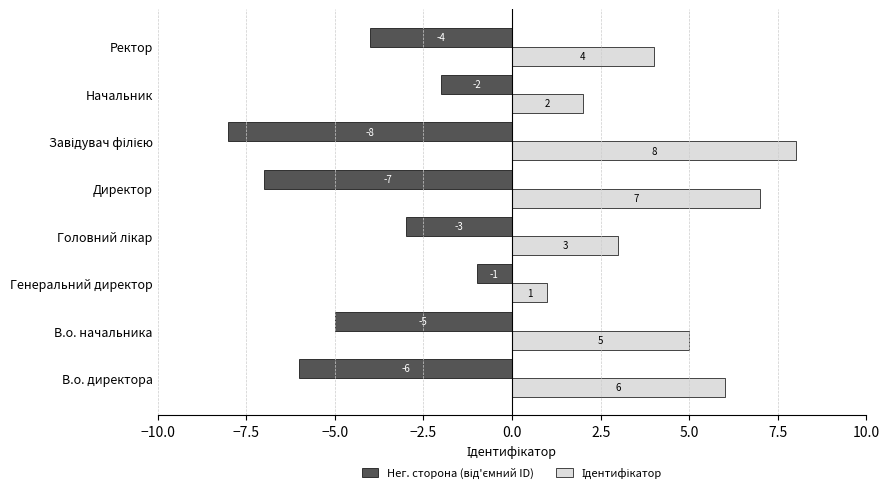

What is the difference between the highest and lowest values at В.о. директора?

12